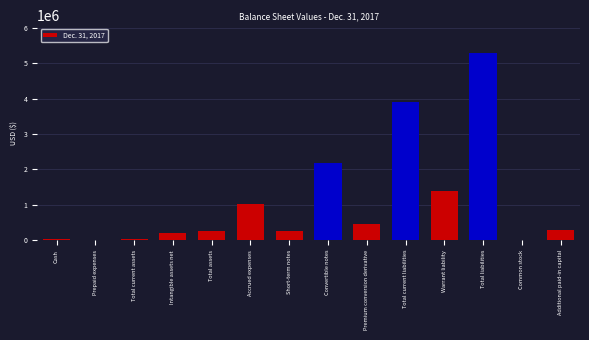

What is the sum of all values?

15300091